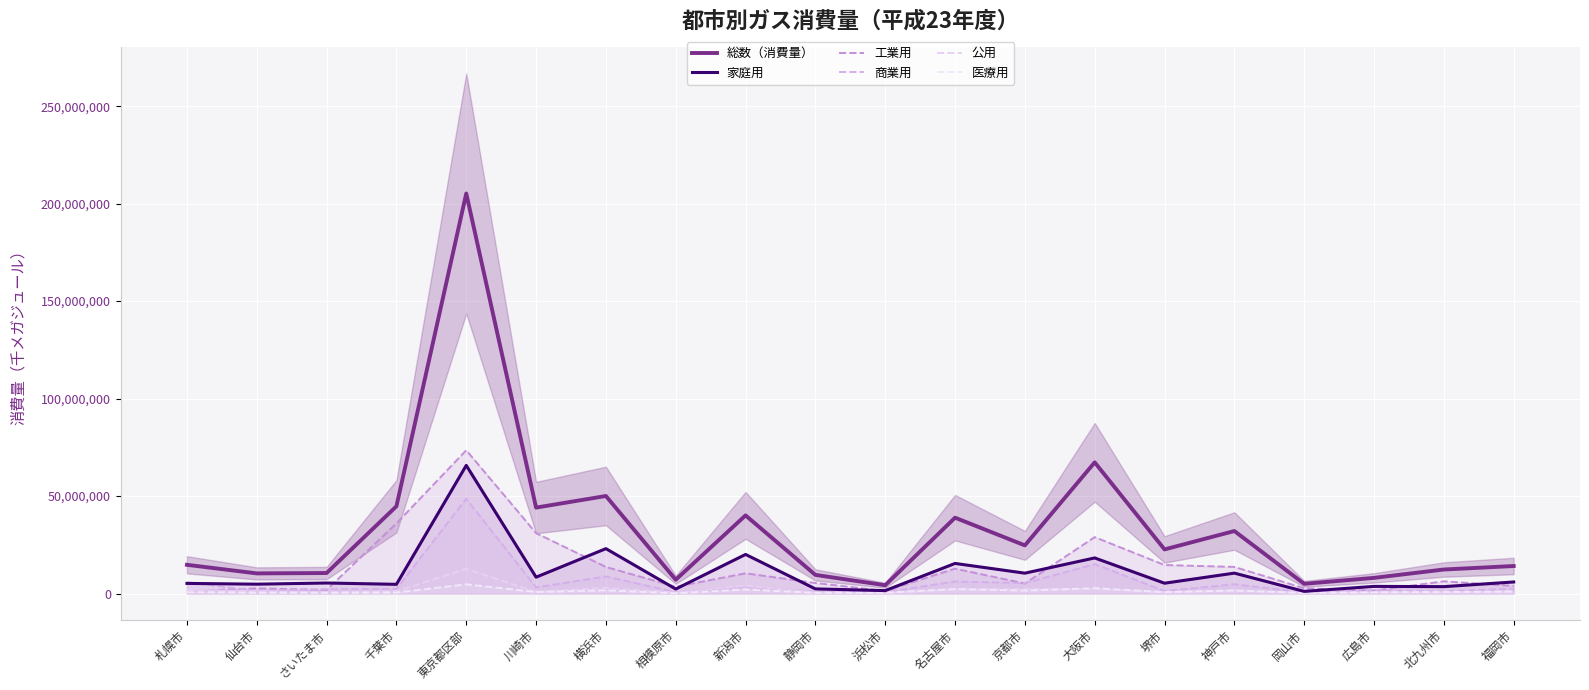

What is the average value of the 公用 series?

1878839